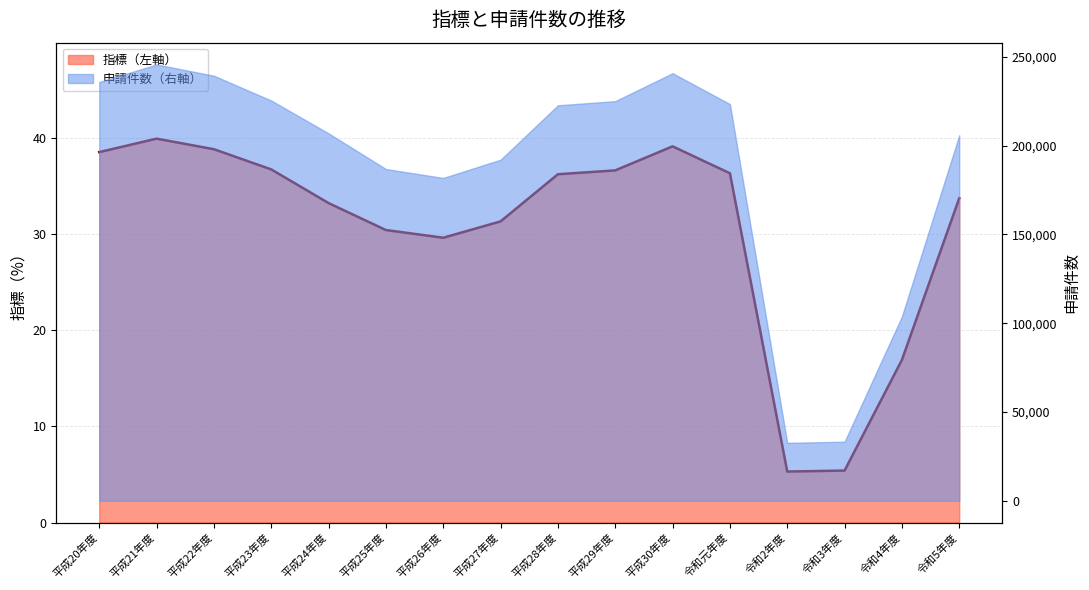

At which category does the data reach its first local valley?

平成26年度